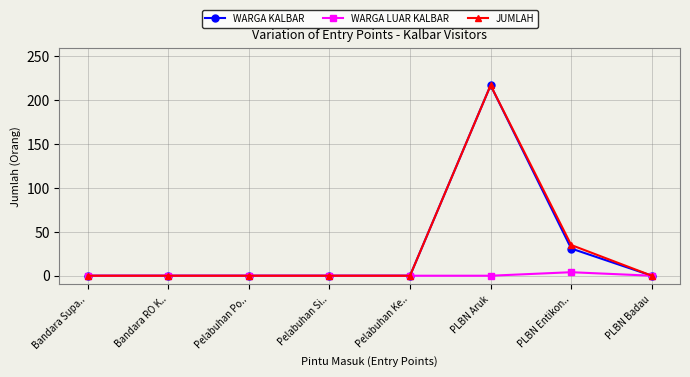

What is the label of the 3rd point from the right?

PLBN Aruk